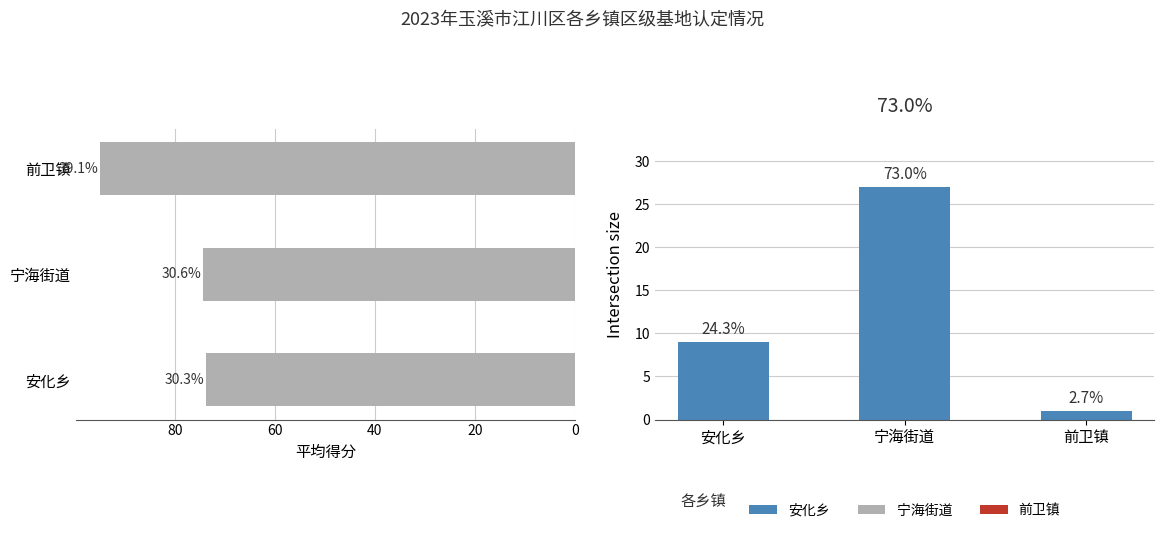

Reading left to right, extract all data points from this chart.

平均得分: 73.7	74.4	95.0
基地数量（个）: 9.0	27.0	1.0